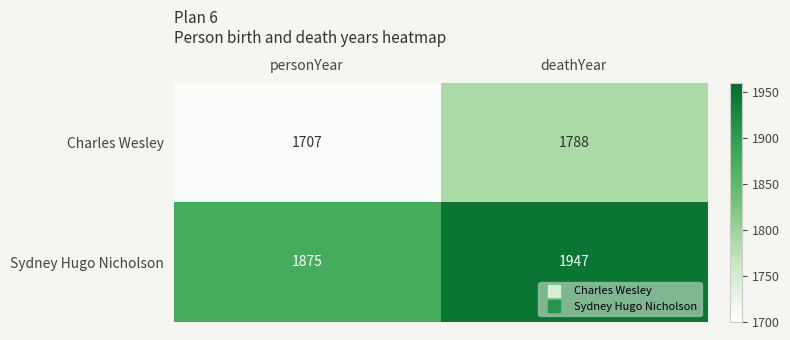

What is the total value across all series at personYear?

3582